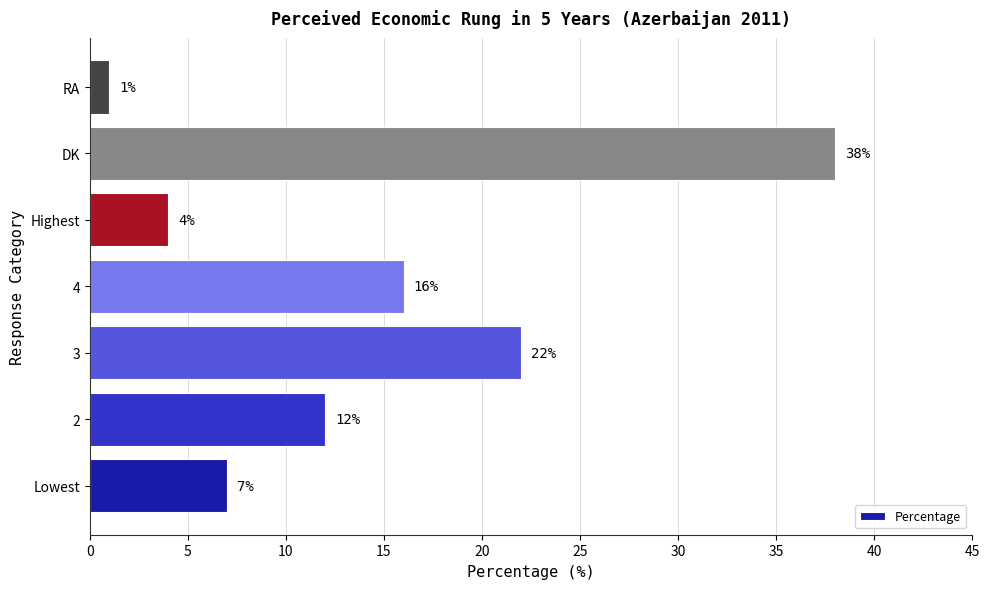

Approximately how many times larger is the value at 4 compared to Highest?

4.0